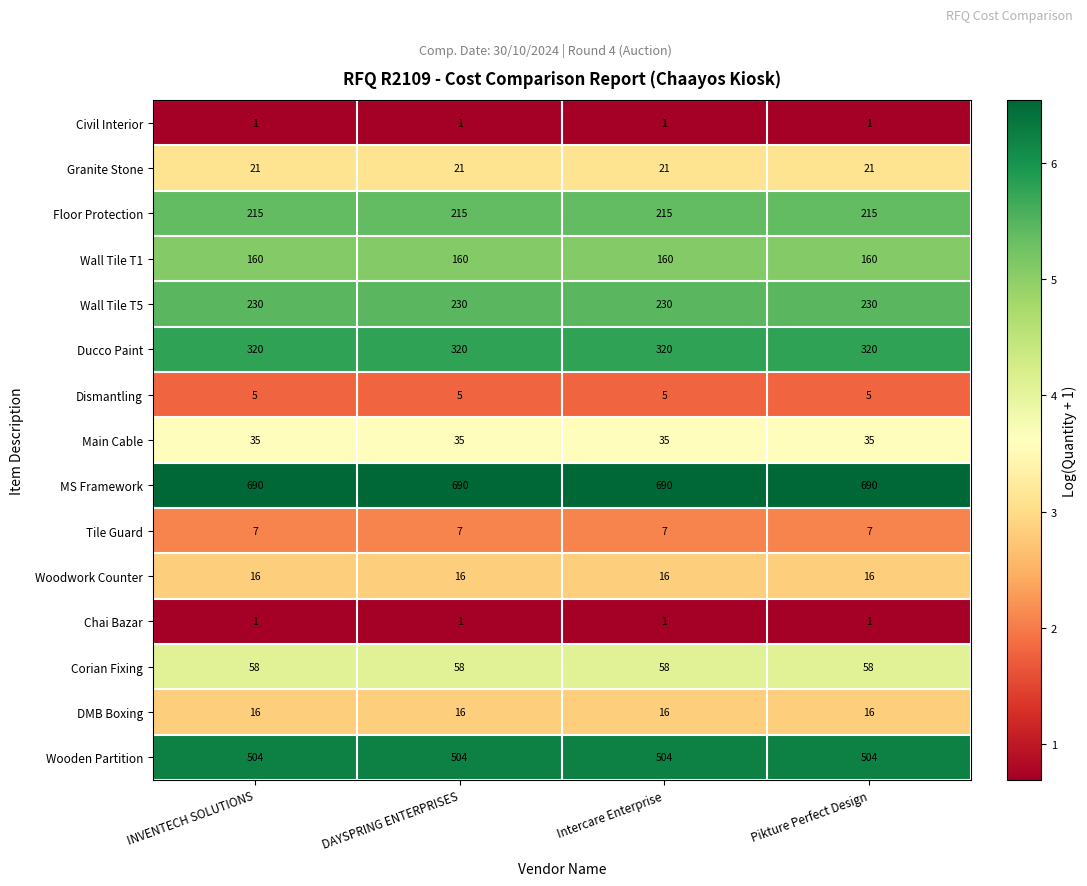

What is the sum of all Wall Tile T5 values?

920